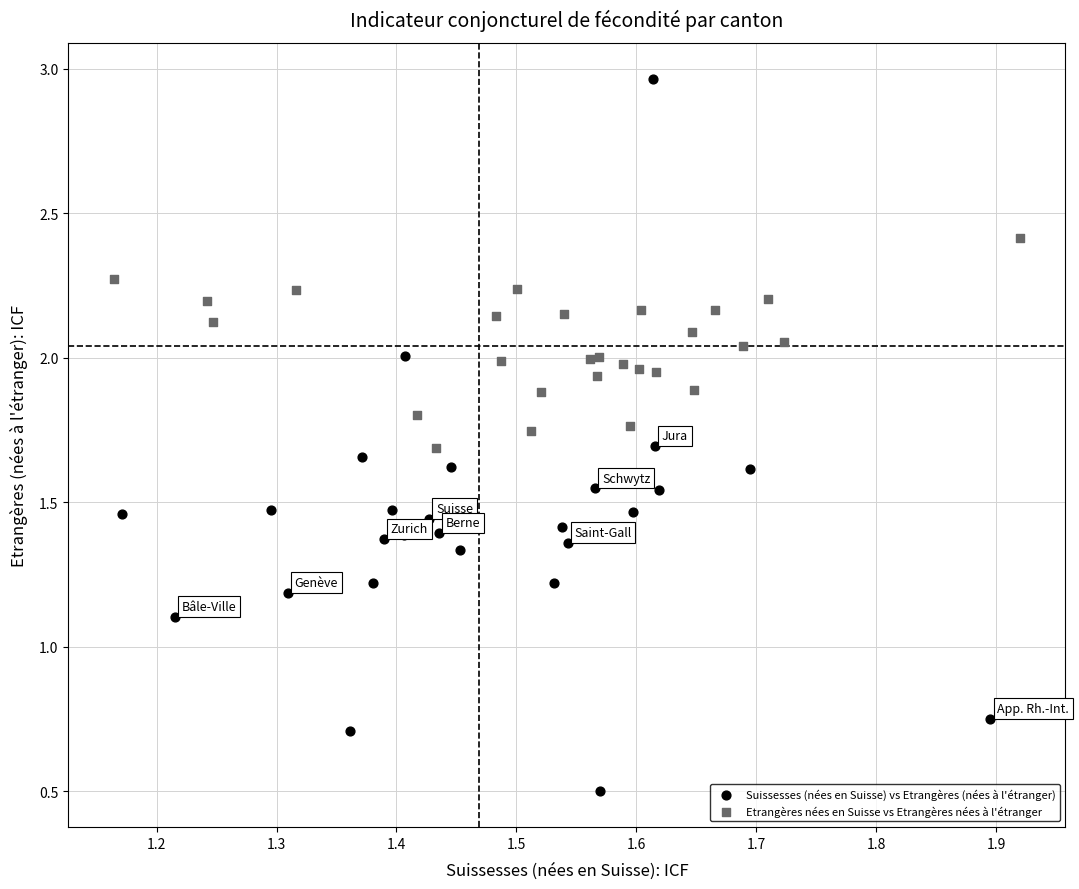

Which series contains the lowest Y value?

Suissesses (nées en Suisse) vs Etrangères (nées à l'étranger)